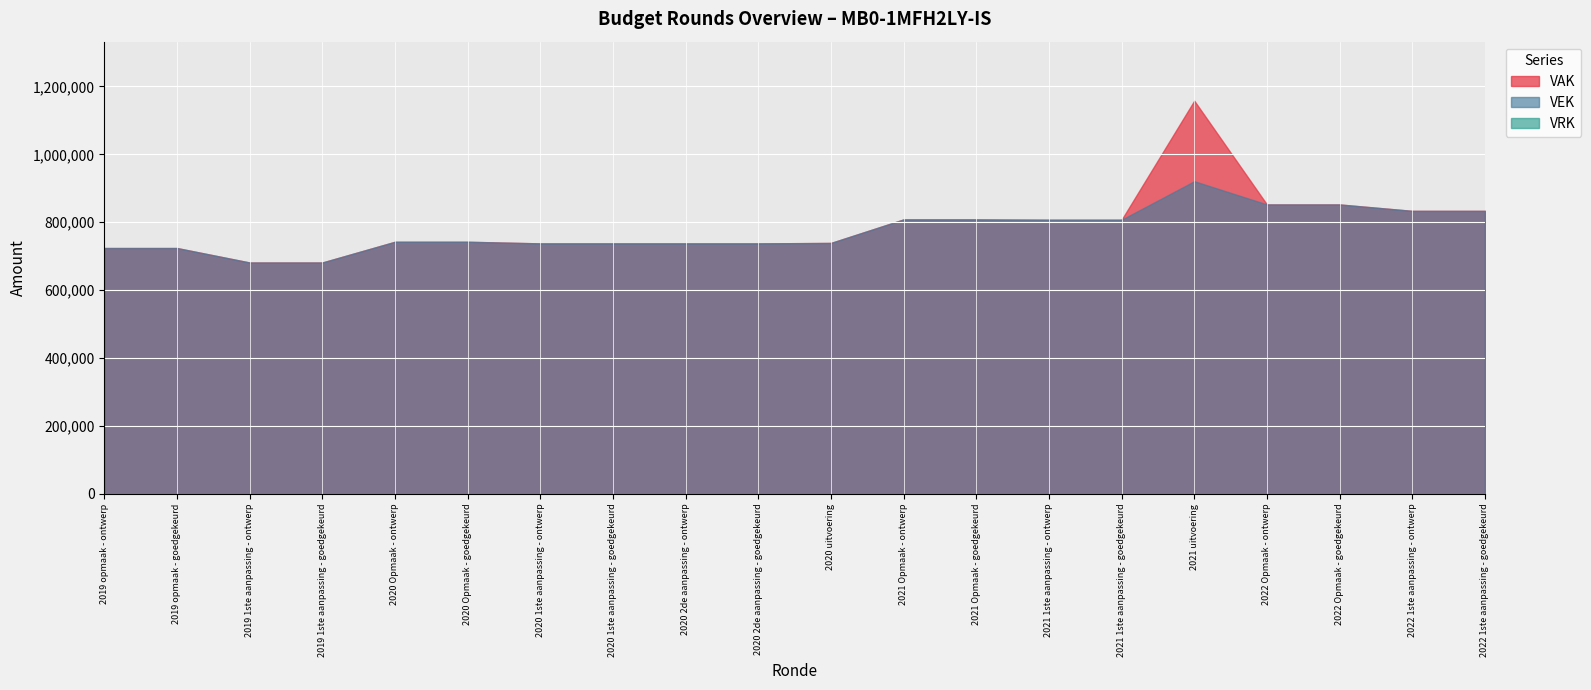

Where is VRK nearest to the value 0?

2019 opmaak - ontwerp